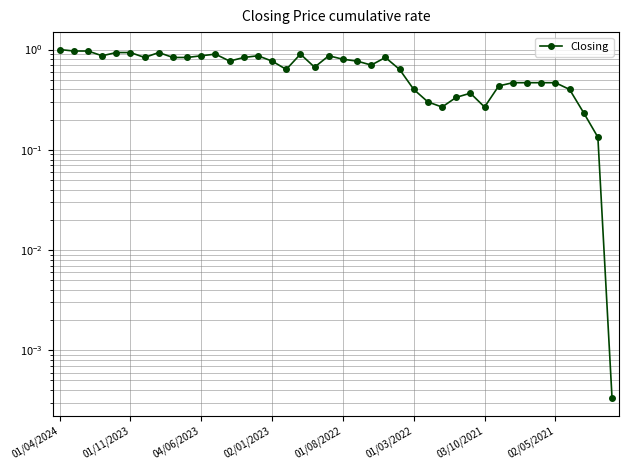

The chart shows a value of 0.3 at 03/10/2021. True or false?

True